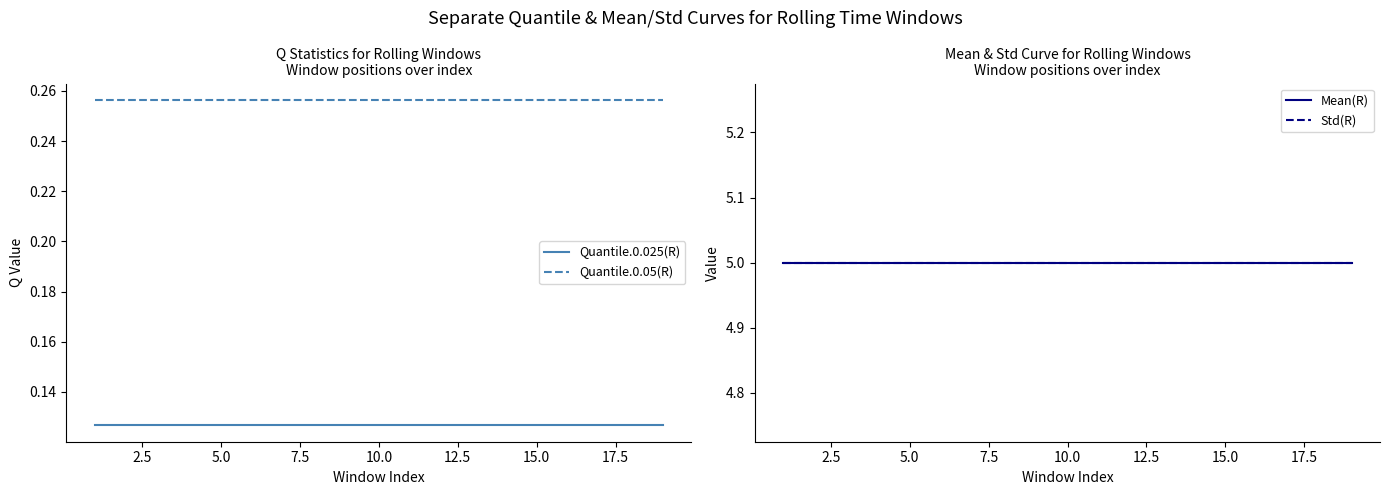

True or false: Quantile.0.025(R) and Quantile.0.05(R) cross at least once.

False